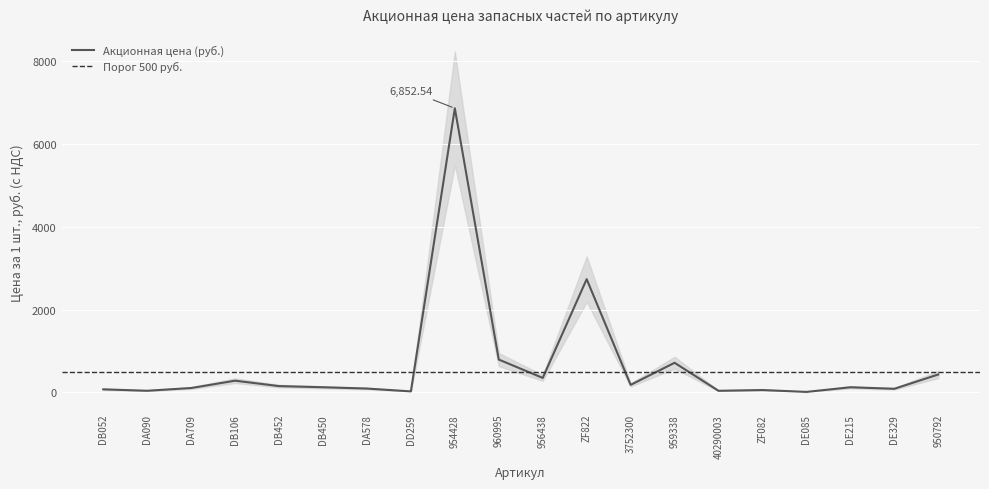

Reading left to right, list all the values displayed in this chart.

76.0	41.4	107.7	284.4	154.1	126.2	94.9	26.5	6852.5	793.9	351.1	2732.3	183.7	716.2	40.5	59.1	13.9	125.7	89.3	433.7